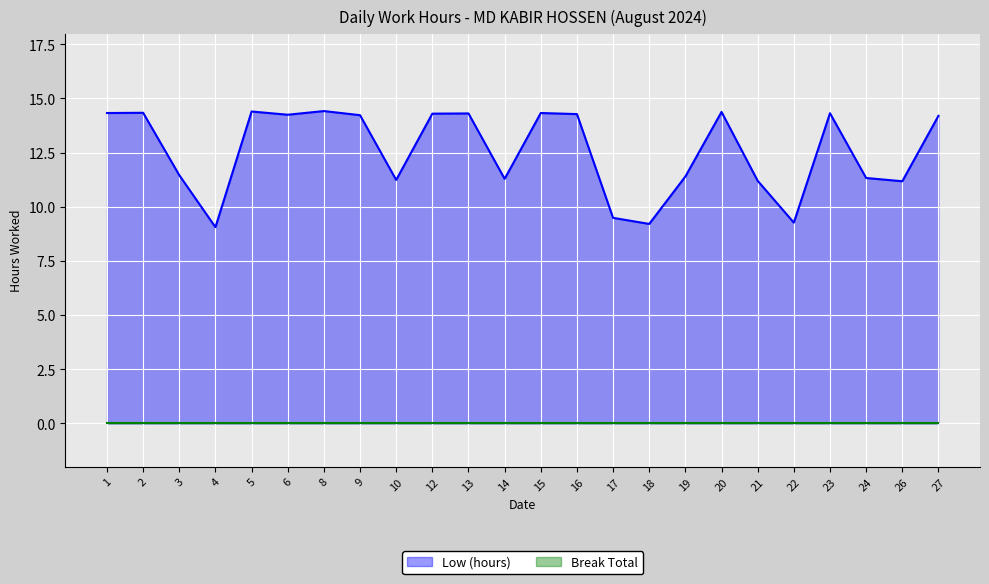

What is the difference between the maximum and minimum values?

5.4